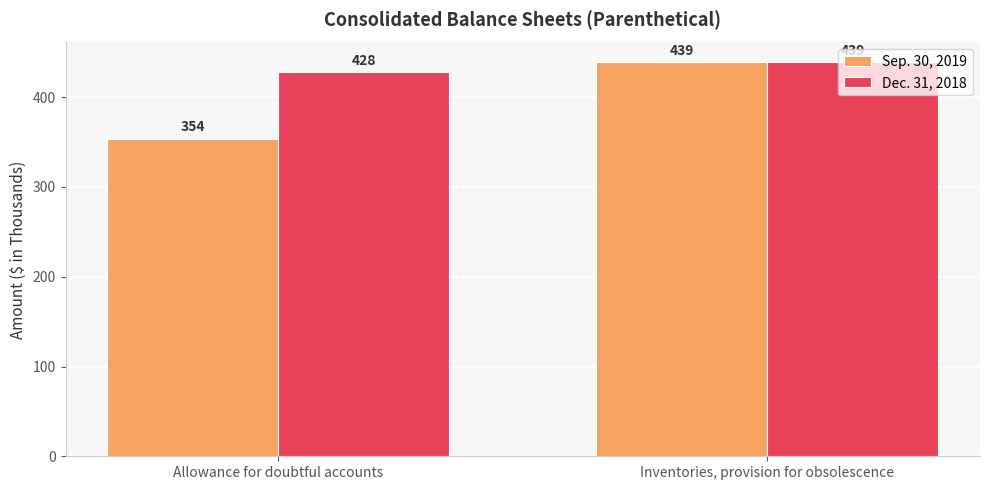

What is the highest value of the Sep. 30, 2019 series?

439